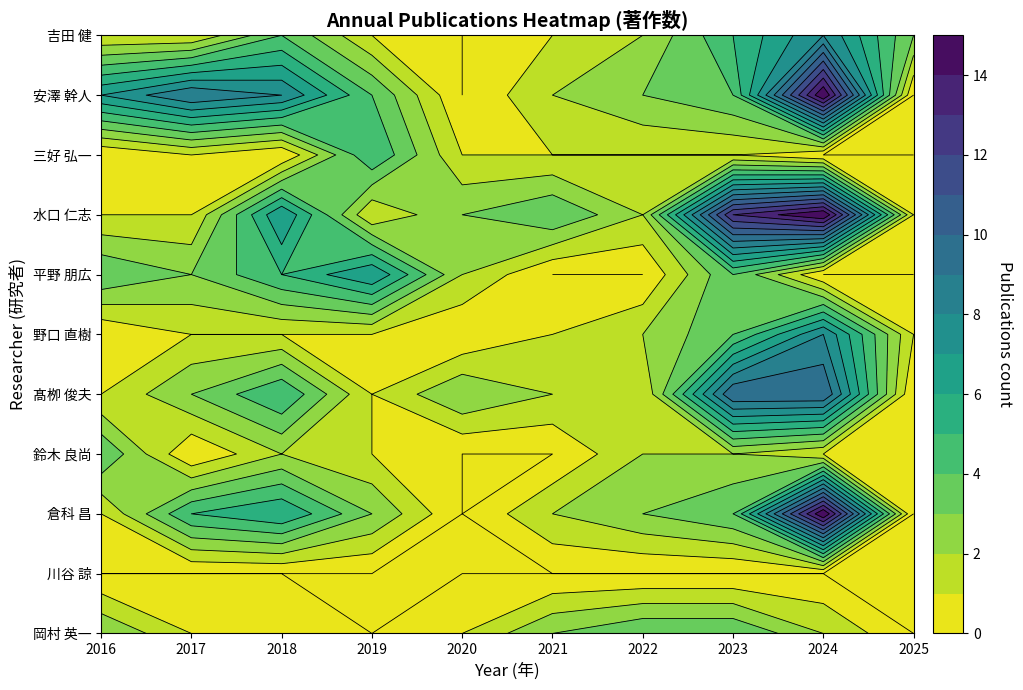

The 三好 弘一 series shows 0 at 8. True or false?

True